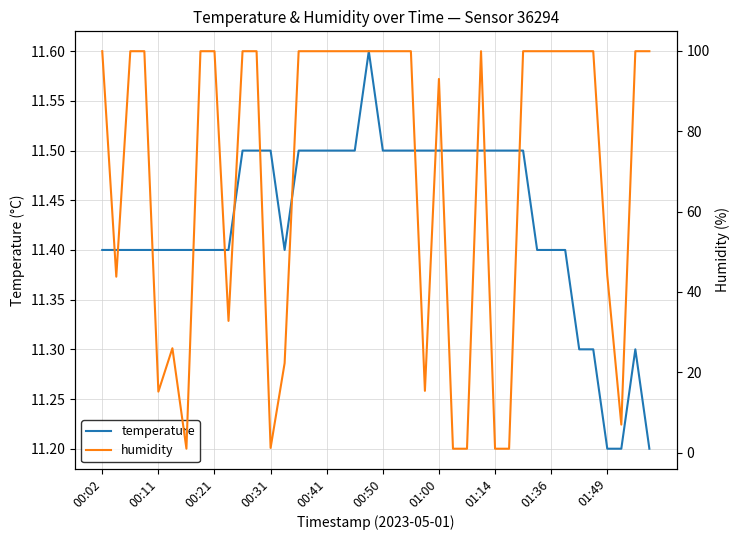

Which series has the largest total across all categories?

humidity